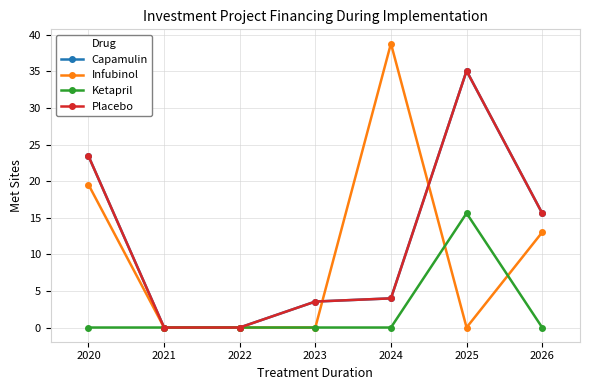

Is this an area chart (filled region under the line)?

No